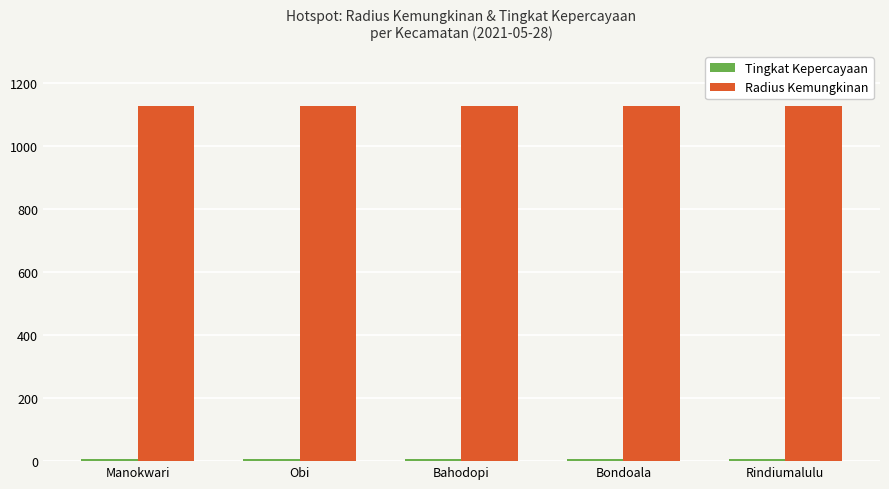

How many groups of bars are there?

5